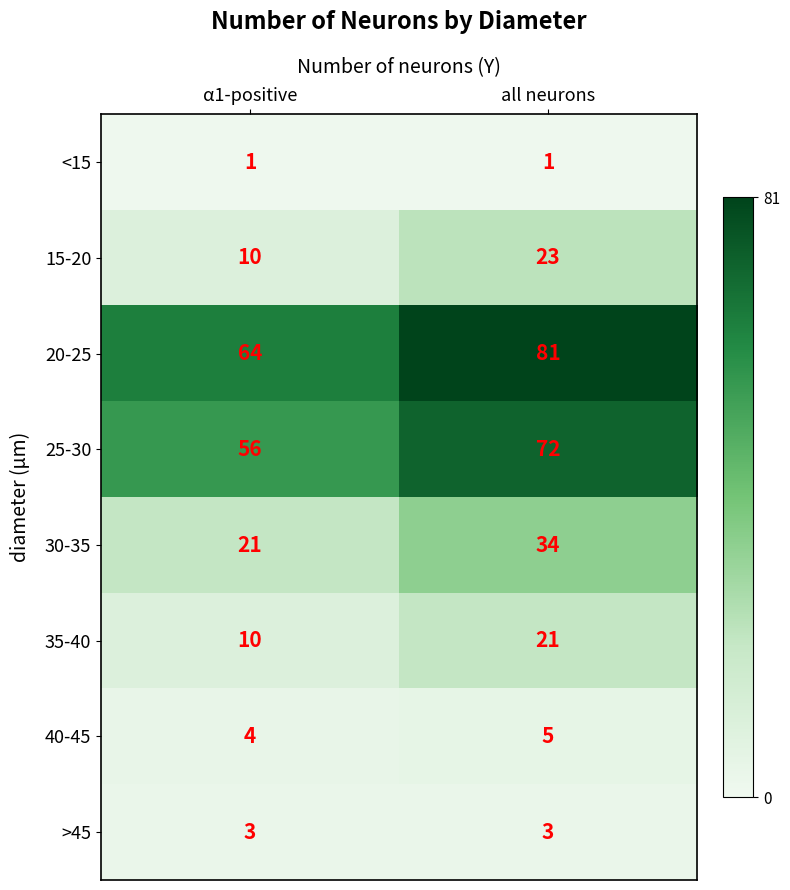

Is it true that 30-35 equals 57 at all neurons?

False